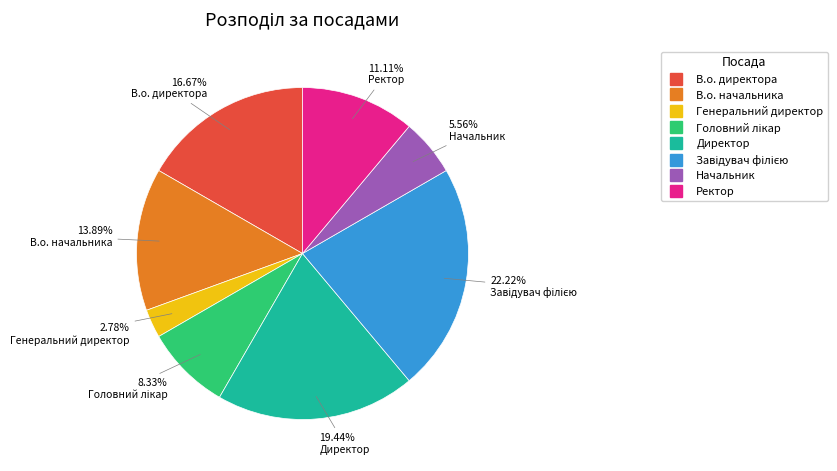

Which category has the smallest portion of the pie?

Генеральний директор